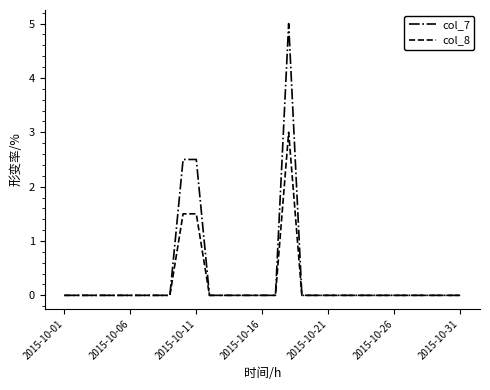

Which series has the largest range (max minus min)?

col_7